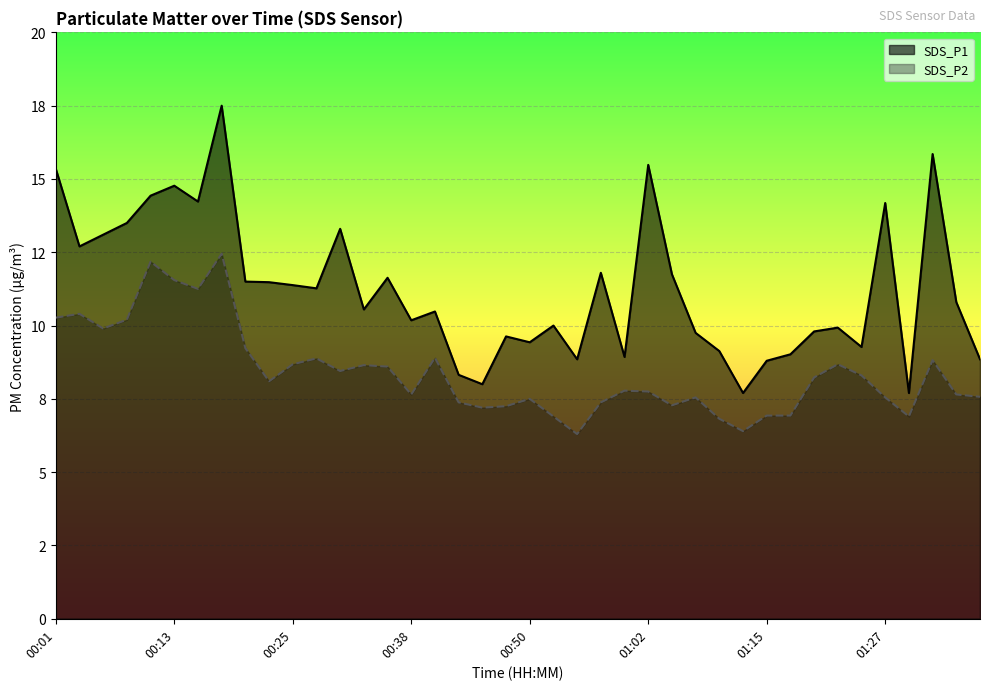

The value of SDS_P1 at 01:00 is 8.9. True or false?

True